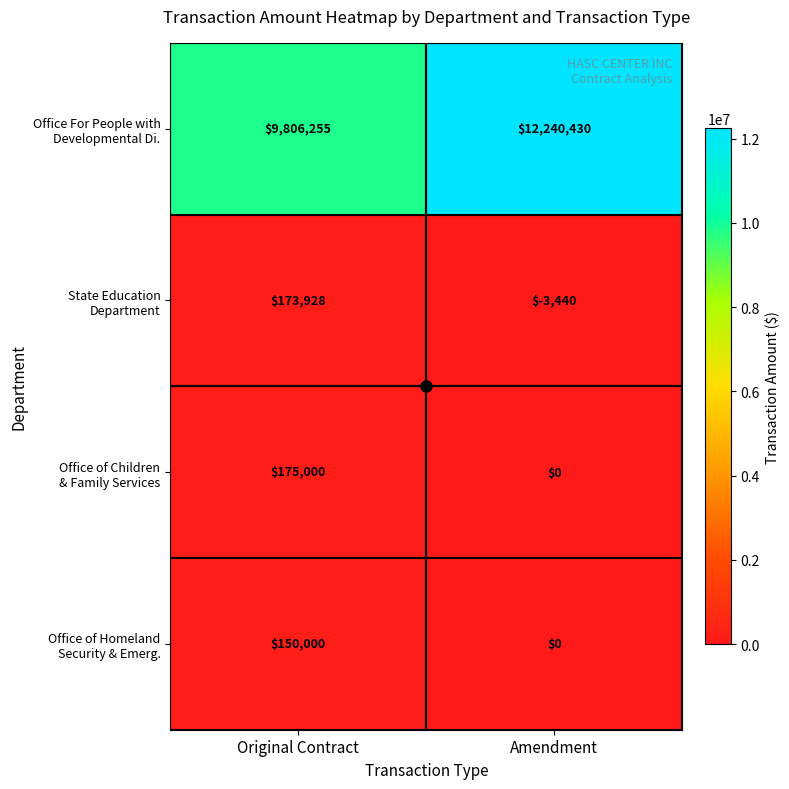

Which label corresponds to the smallest value in the chart?

Amendment